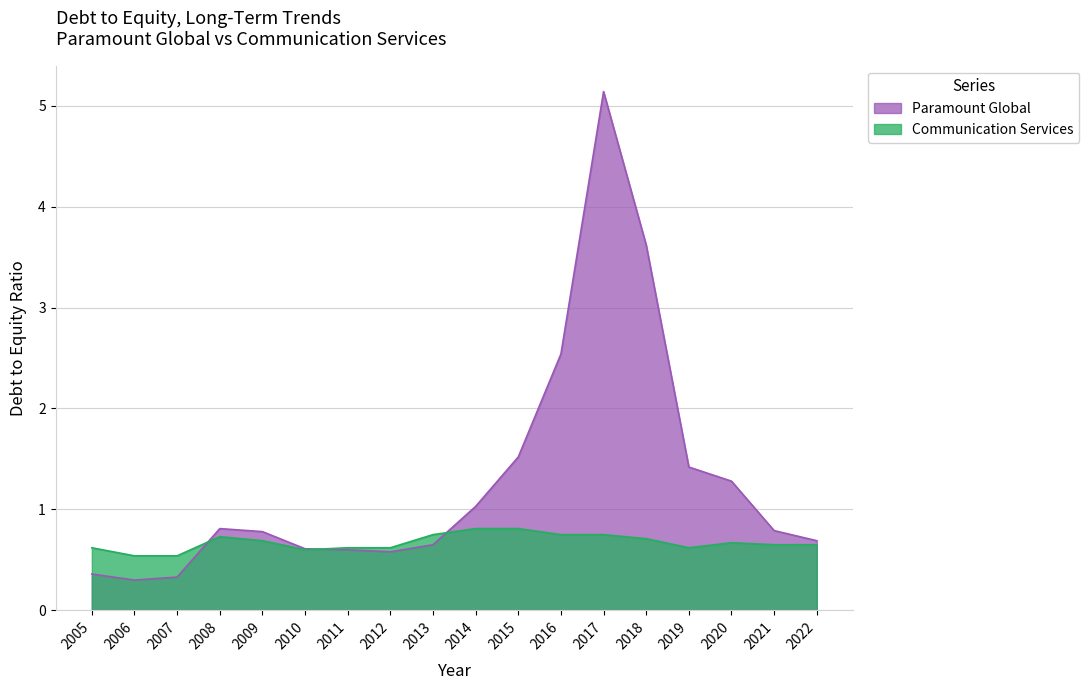

Is it true that Communication Services equals 0.7 at 2021?

True